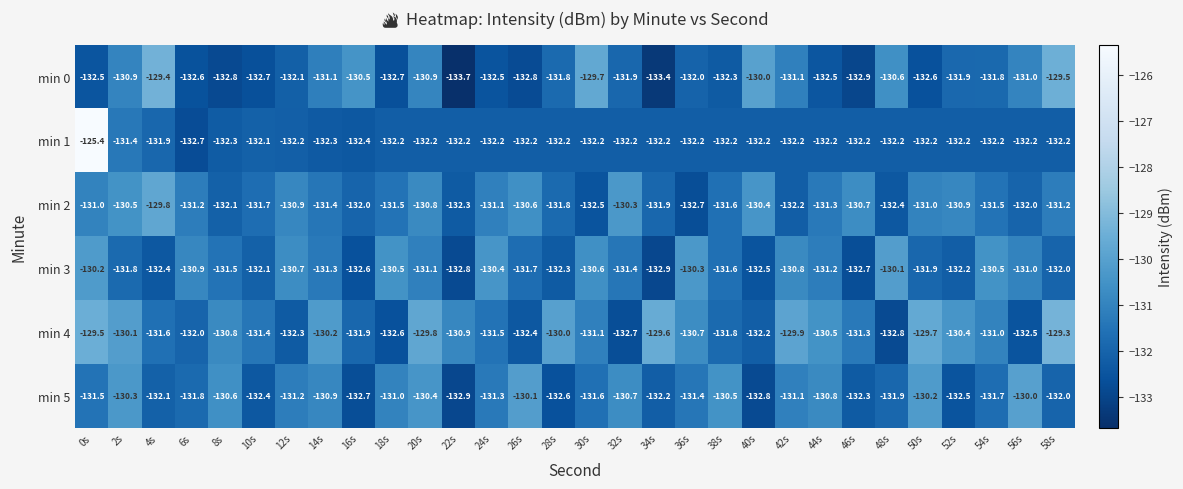

How many data points does each series have?

30